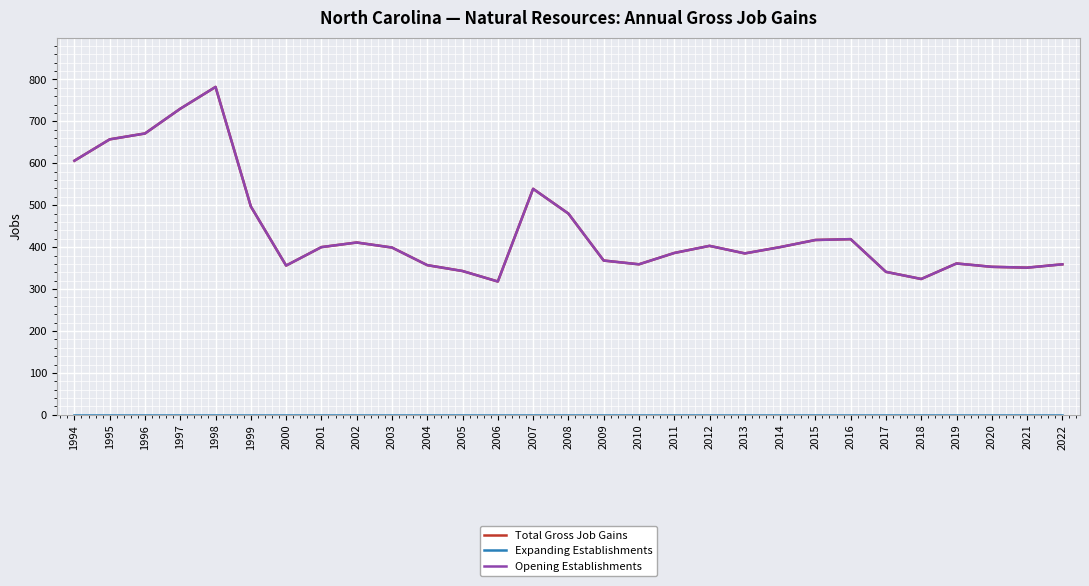

Is this an area chart (filled region under the line)?

No